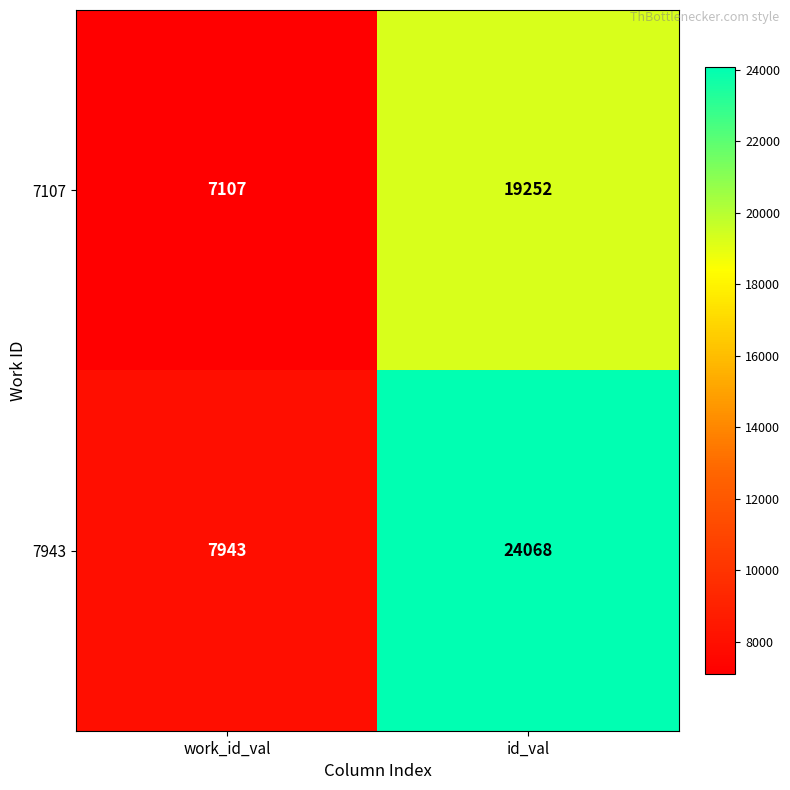

Reading left to right, list all the values displayed in this chart.

7107: work_id_val=7107	id_val=19252
7943: work_id_val=7943	id_val=24068